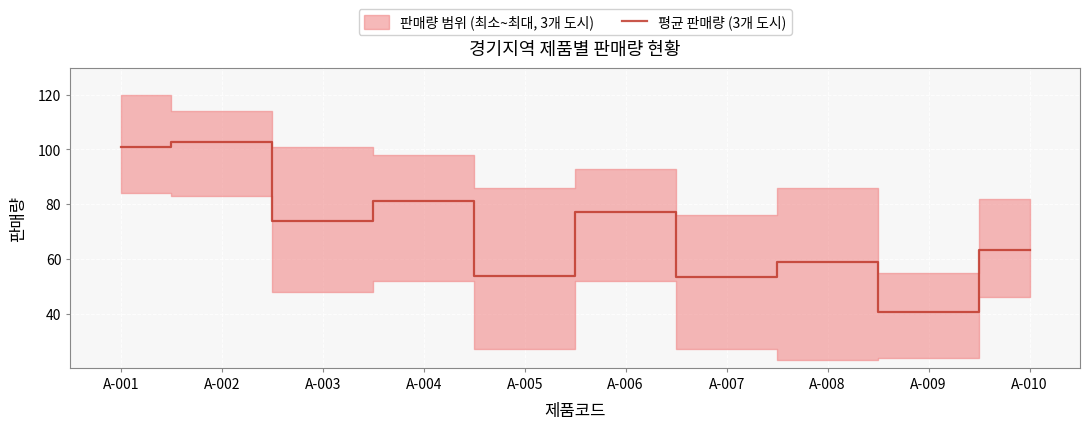

What is the minimum value shown in the chart?

40.7